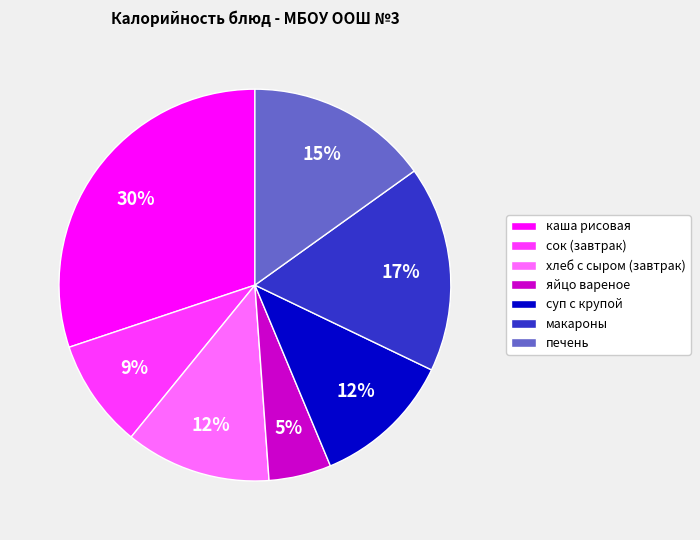

The каша рисовая slice represents 35% of the pie. True or false?

False